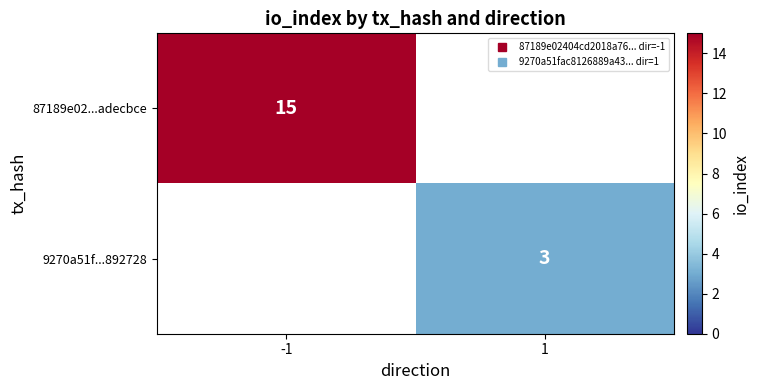

How many positive values does the 9270a51f...892728 series have?

1